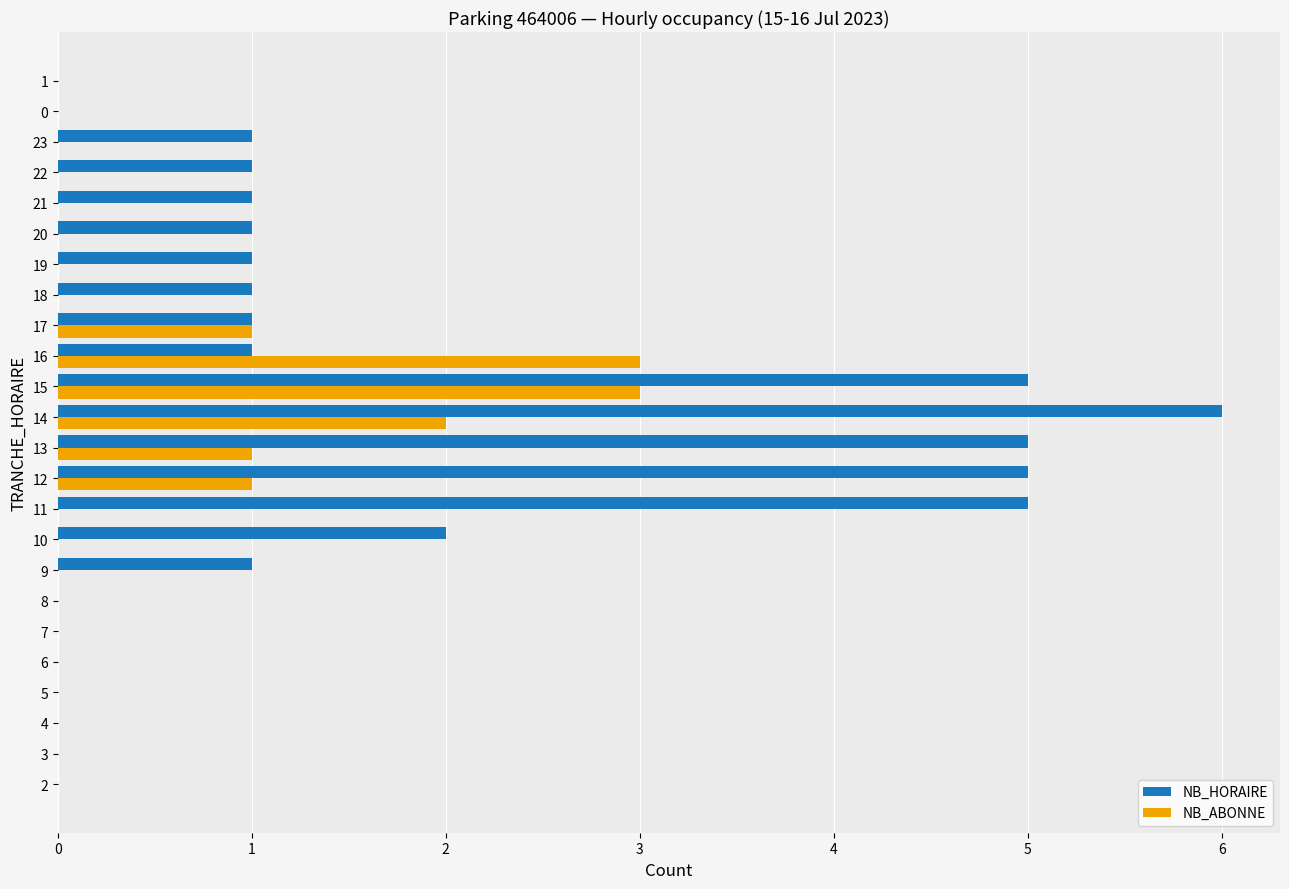

The NB_ABONNE series shows 0 at 1. True or false?

True